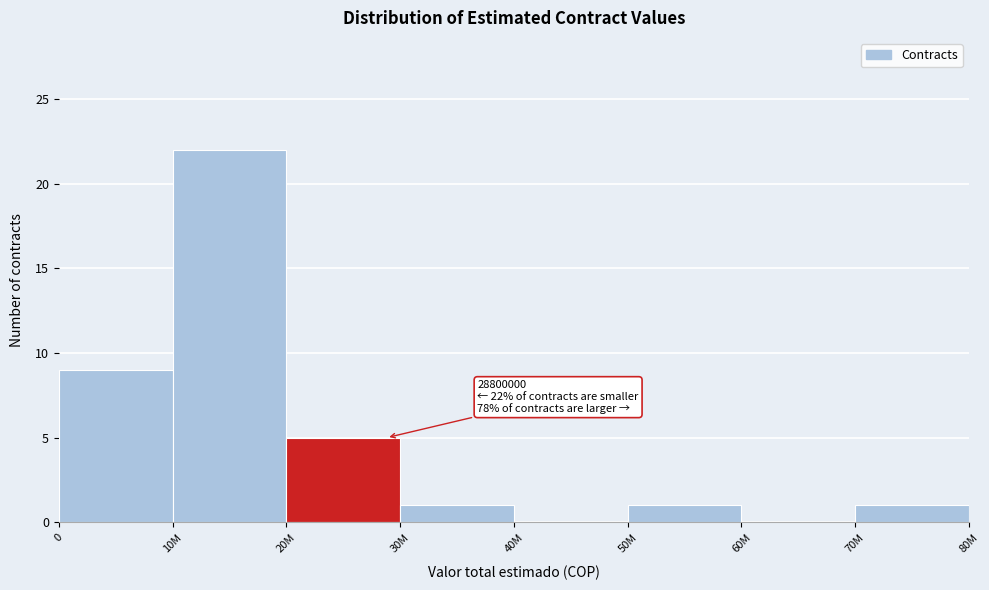

Reading left to right, what are all the values shown in this chart?

0=9	10M=22	20M=5	30M=1	40M=0	50M=1	60M=0	70M=1